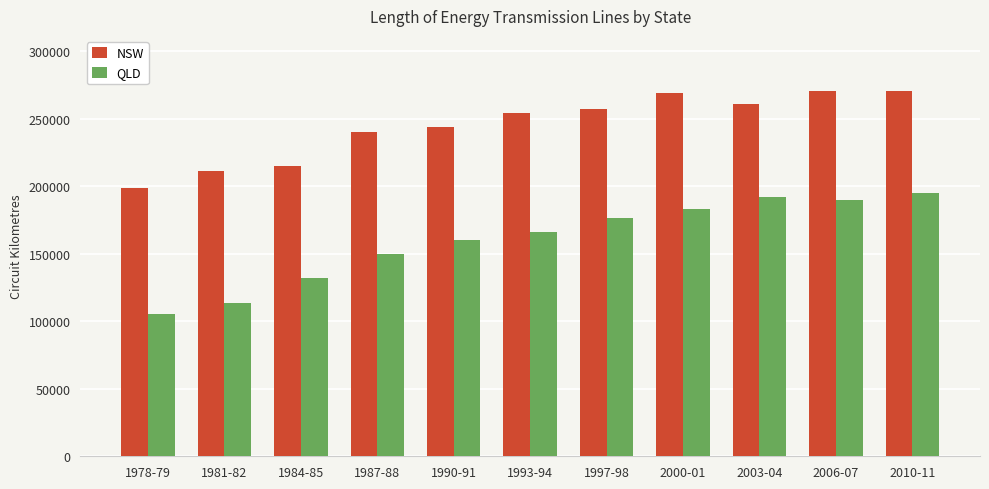

Which category has the lowest value in the NSW series?

1978-79